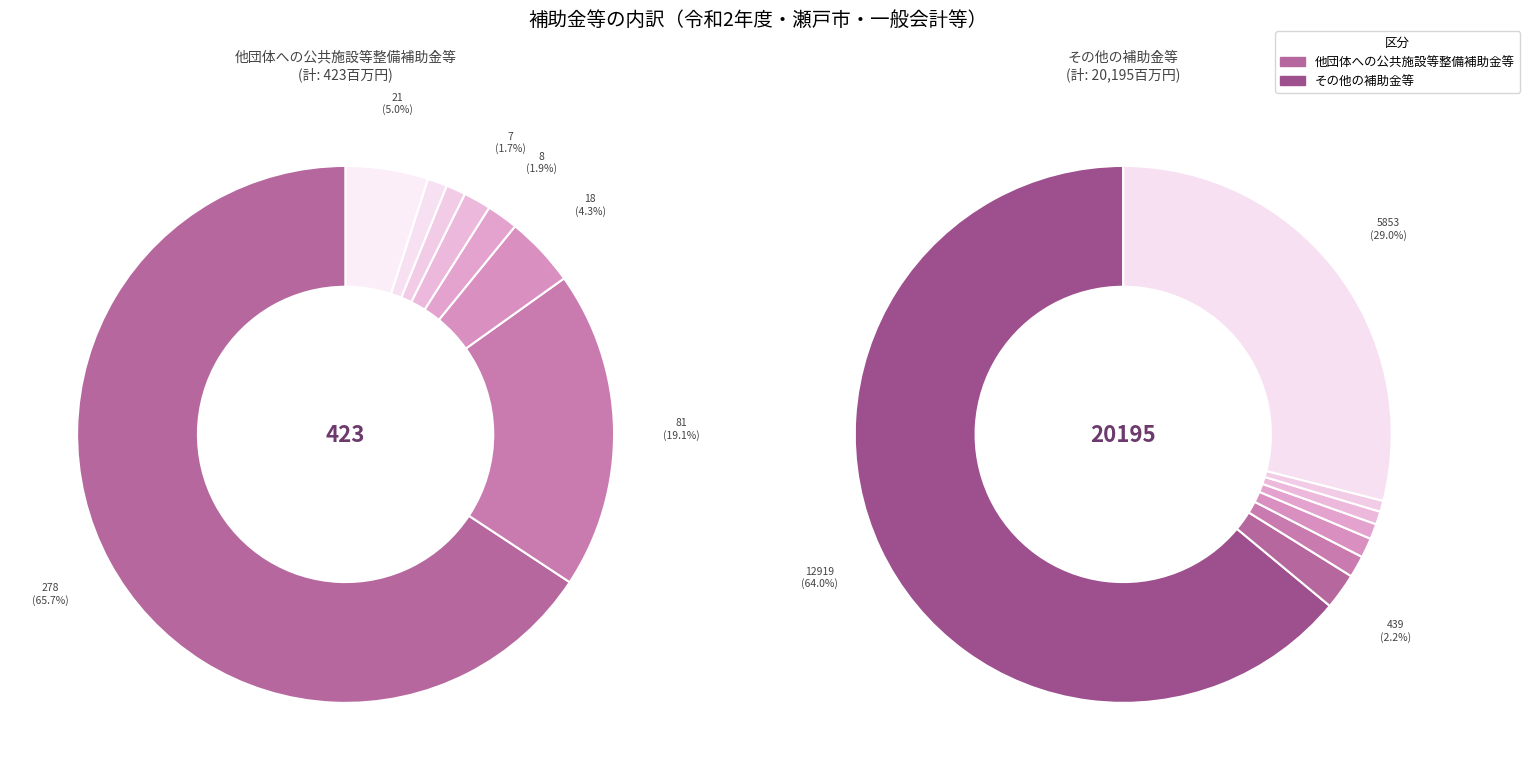

To the nearest percent, what is the combined percentage of 5 and 3?

3%